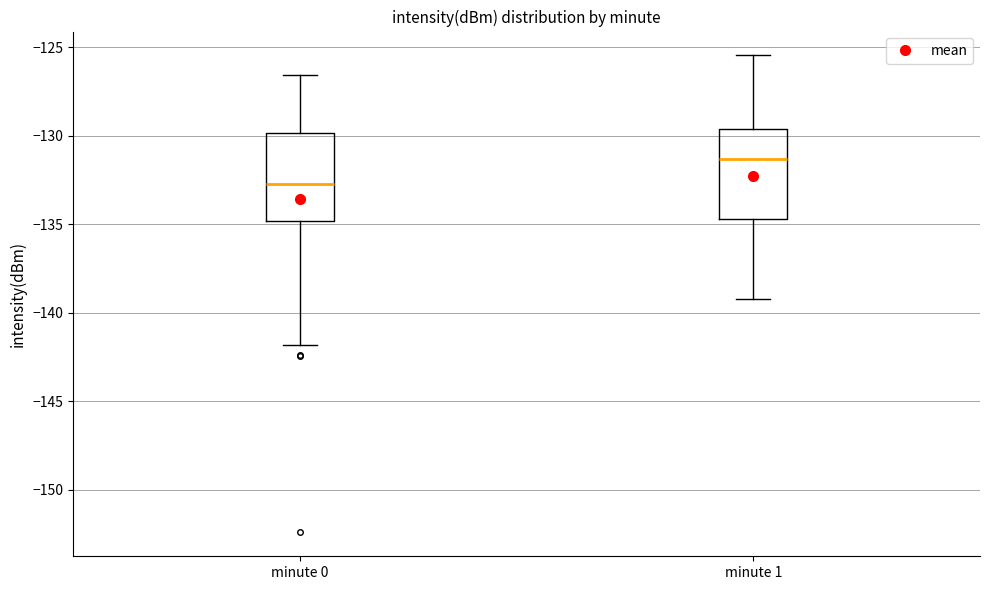

Where does the upper whisker of the box for minute 0 end on the y-axis? The values are not printed on the chart, so give them approximately, as read against the axis.

-126.5